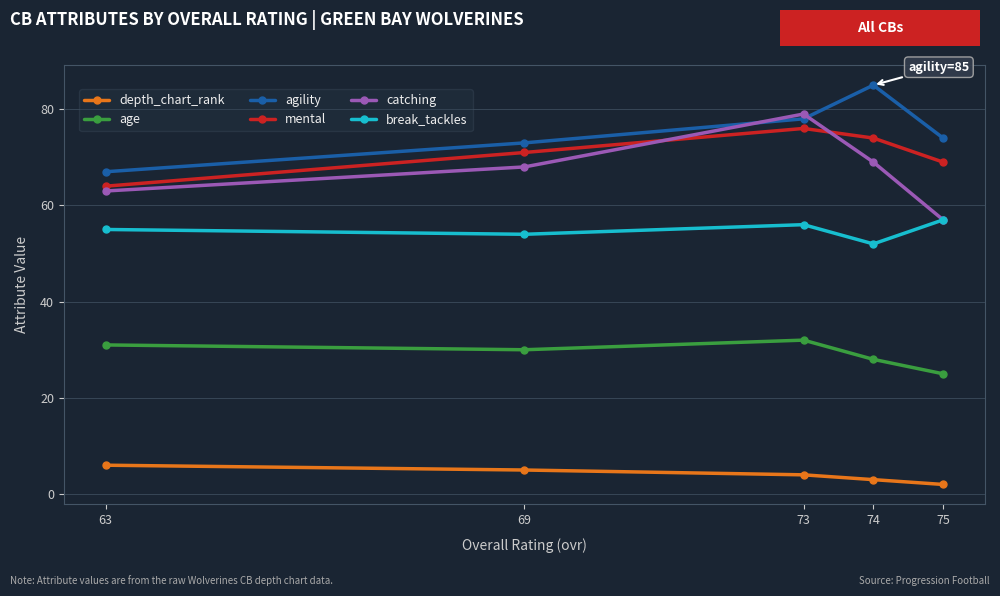

What is the sum of the catching values at 74 and 75?

126